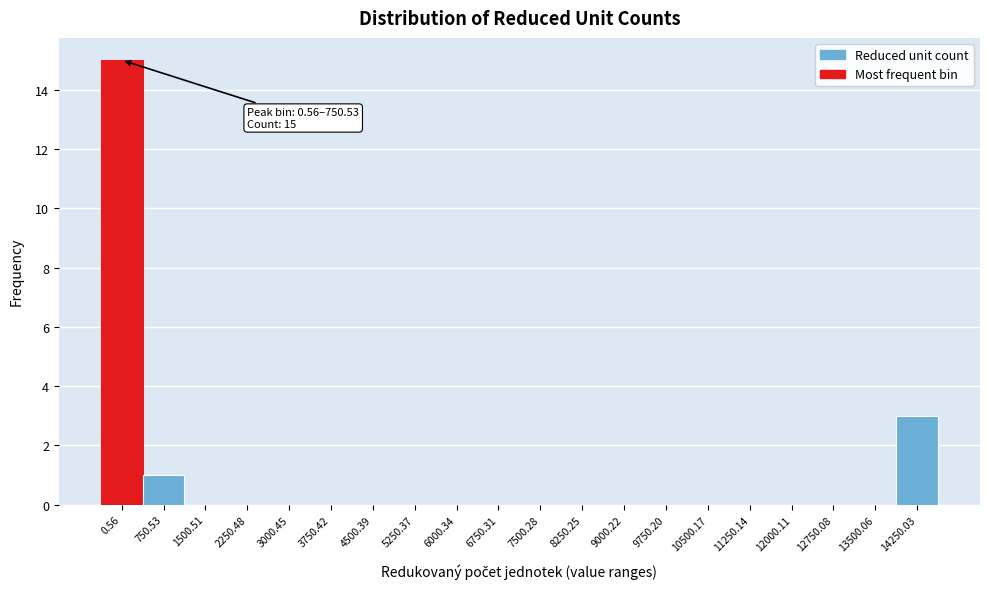

Reading left to right, extract all data points from this chart.

0.56=15	750.53=1	1500.51=0	2250.48=0	3000.45=0	3750.42=0	4500.39=0	5250.37=0	6000.34=0	6750.31=0	7500.28=0	8250.25=0	9000.22=0	9750.20=0	10500.17=0	11250.14=0	12000.11=0	12750.08=0	13500.06=0	14250.03=3